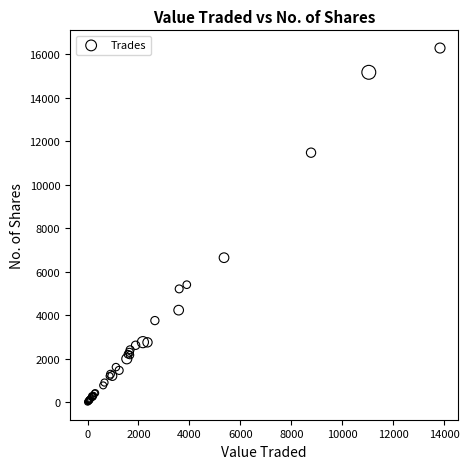

What Y value in the scatter plot is closest to 8144?

6642